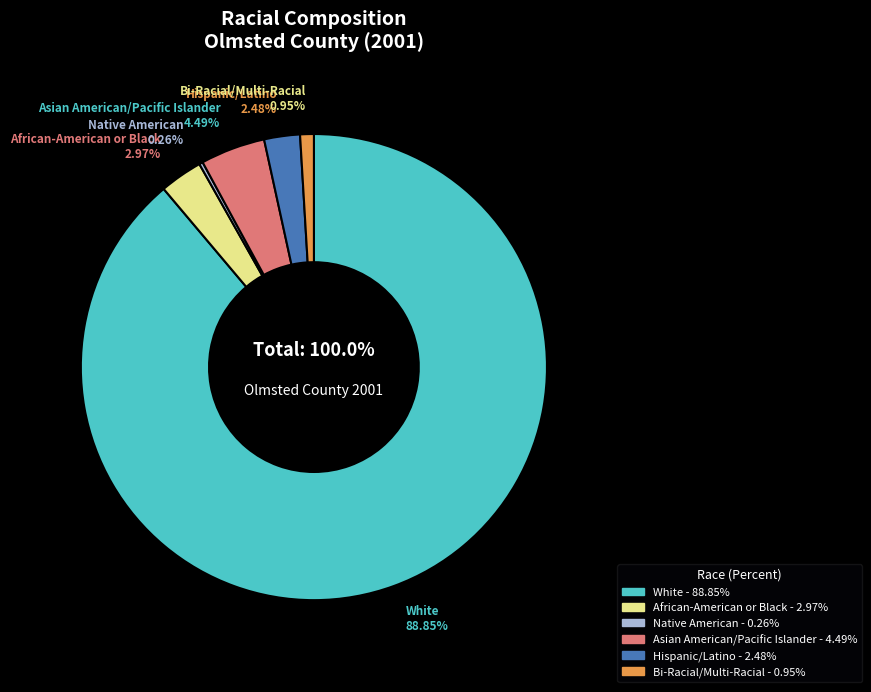

Does White represent more than half of the total?

Yes